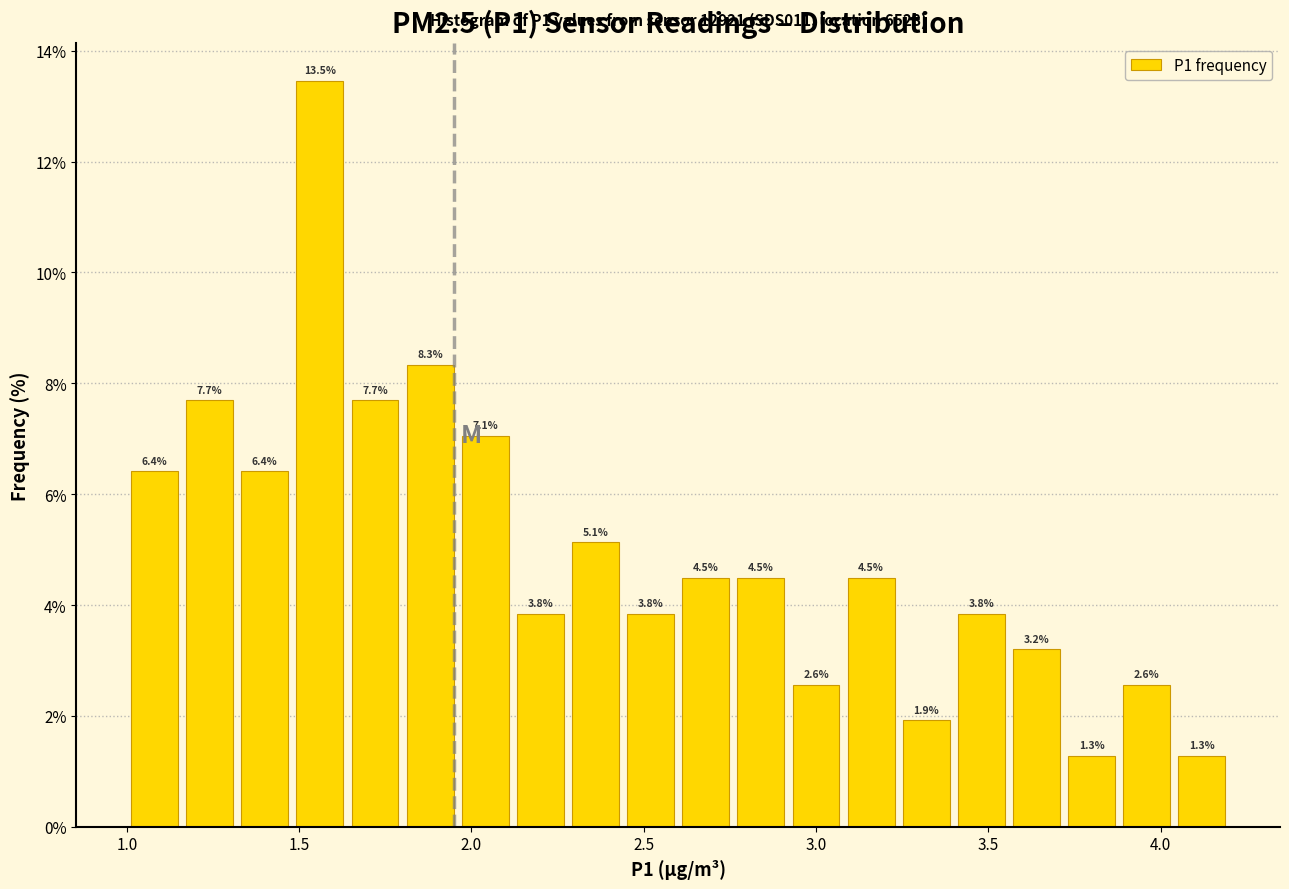

Read against the x-axis, roughly where is the centre of the tallest bar?

1.55